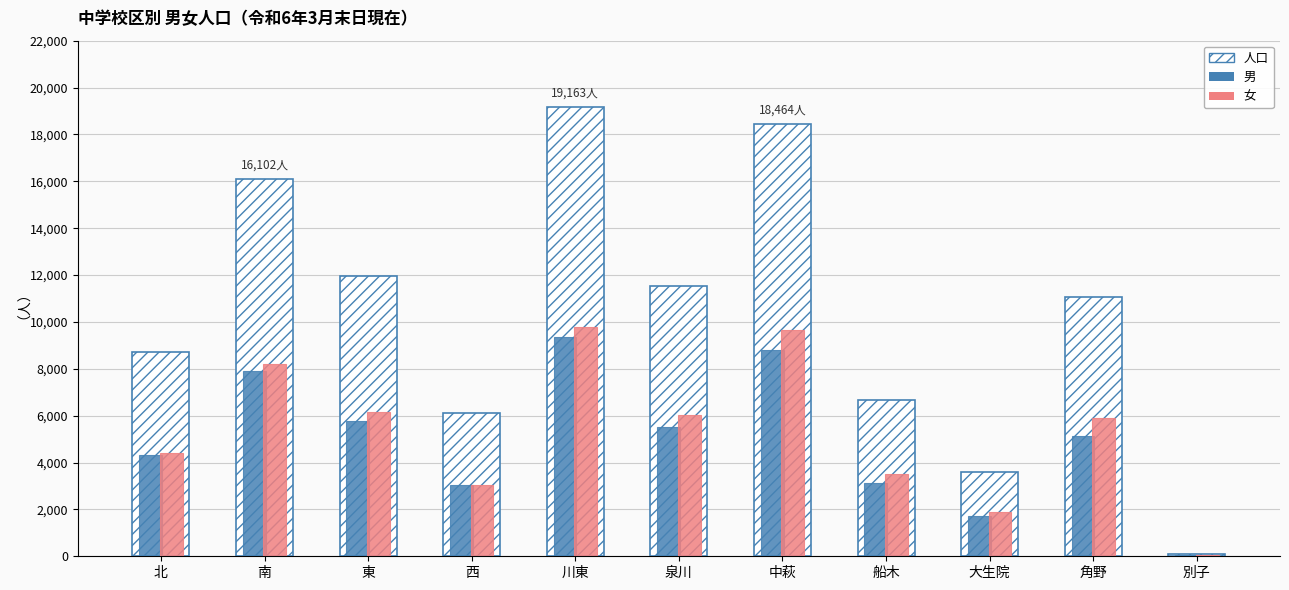

Between 中萩 and 別子, which series saw the biggest shift?

人口